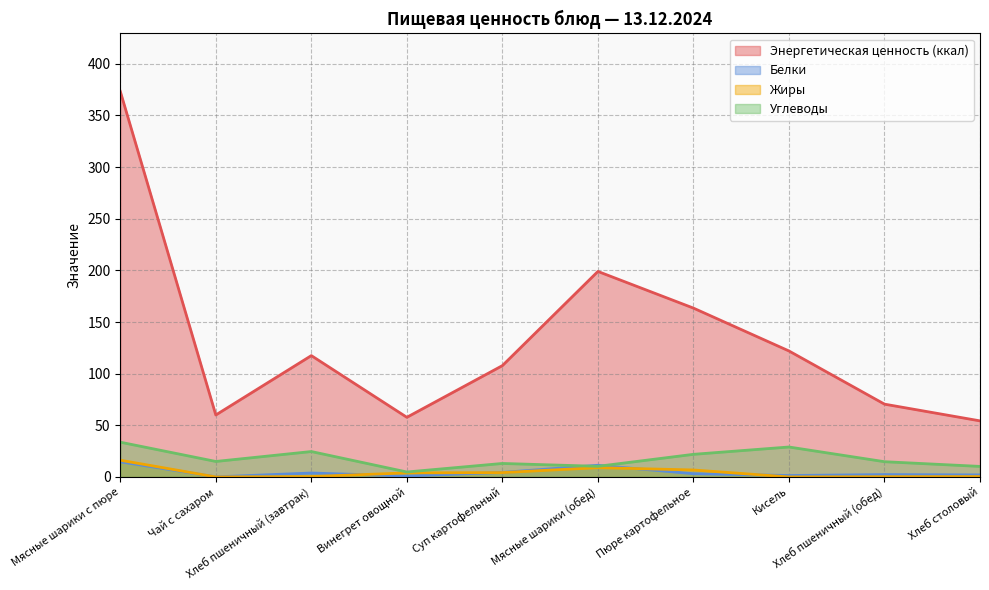

Reading right to left, transcribe all the data shown in this chart.

Энергетическая ценность (ккал): 54.3	70.5	122.0	163.5	199.0	107.8	57.8	117.5	60.0	373.4
Белки: 2.0	2.3	1.4	3.1	11.3	4.4	0.9	3.8	0.1	14.7
Жиры: 0.4	0.2	0.0	6.8	9.0	4.2	3.9	0.4	0.0	16.2
Углеводы: 10.2	14.8	29.0	21.9	10.3	13.1	4.8	24.6	15.0	33.7